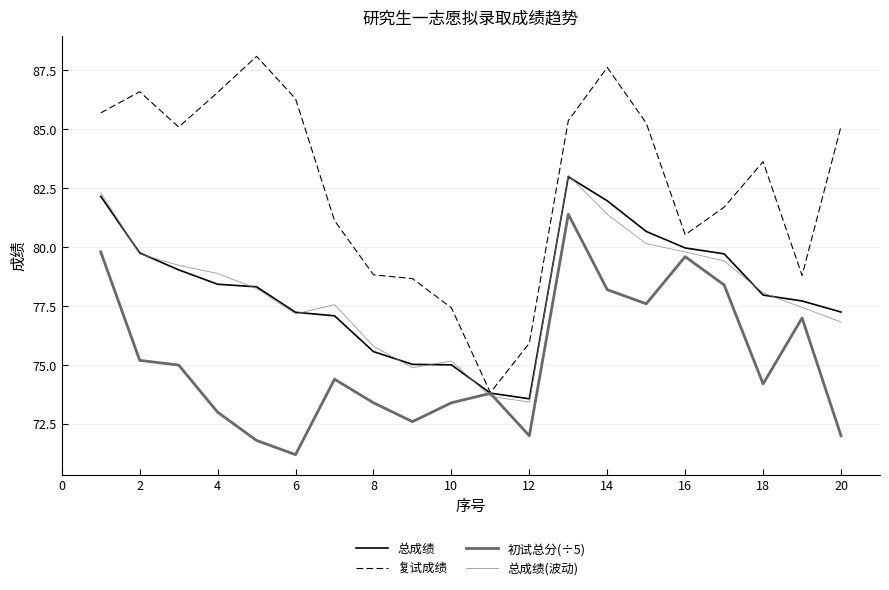

Is this an area chart (filled region under the line)?

No